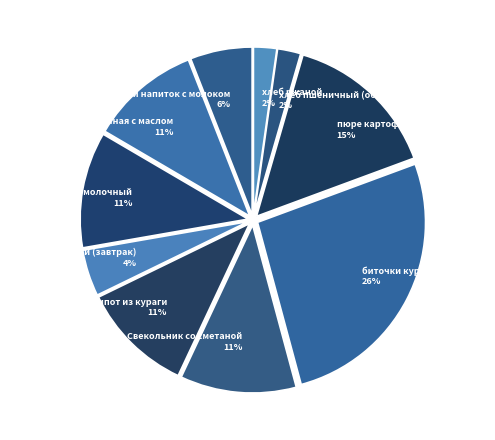

How many slices are in this pie chart?

10